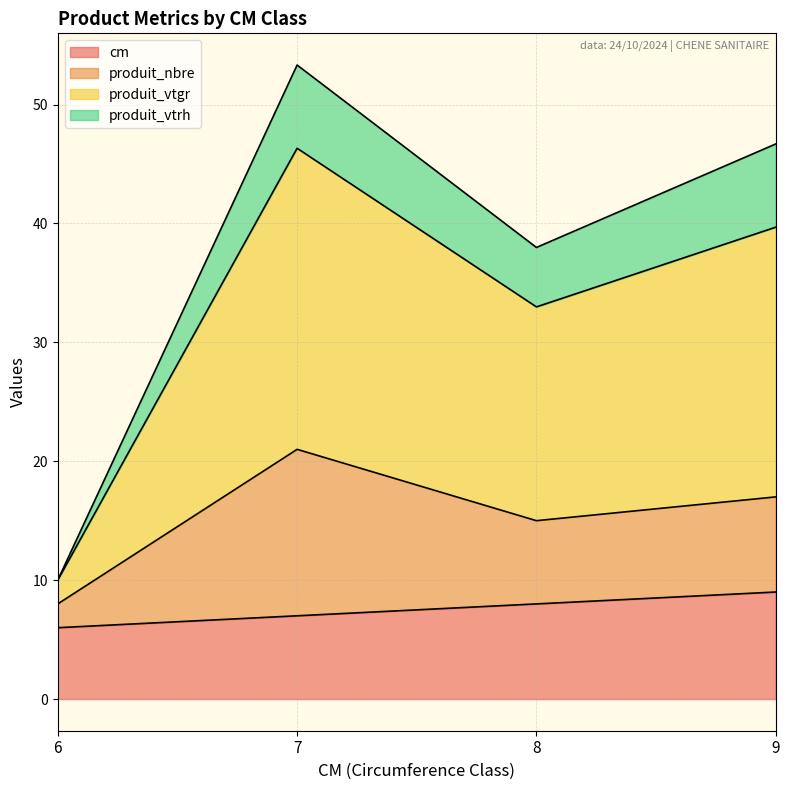

What is the greatest value displayed?

53.3